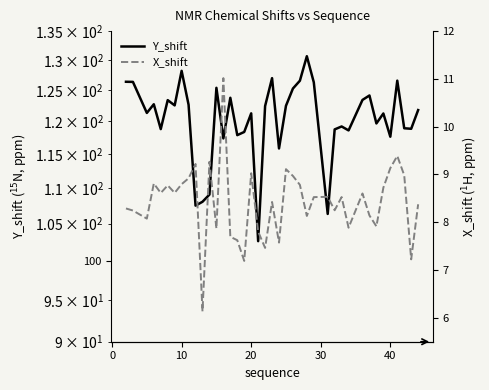

What is the value of the Y_shift point at the 29th from the left?

118.7